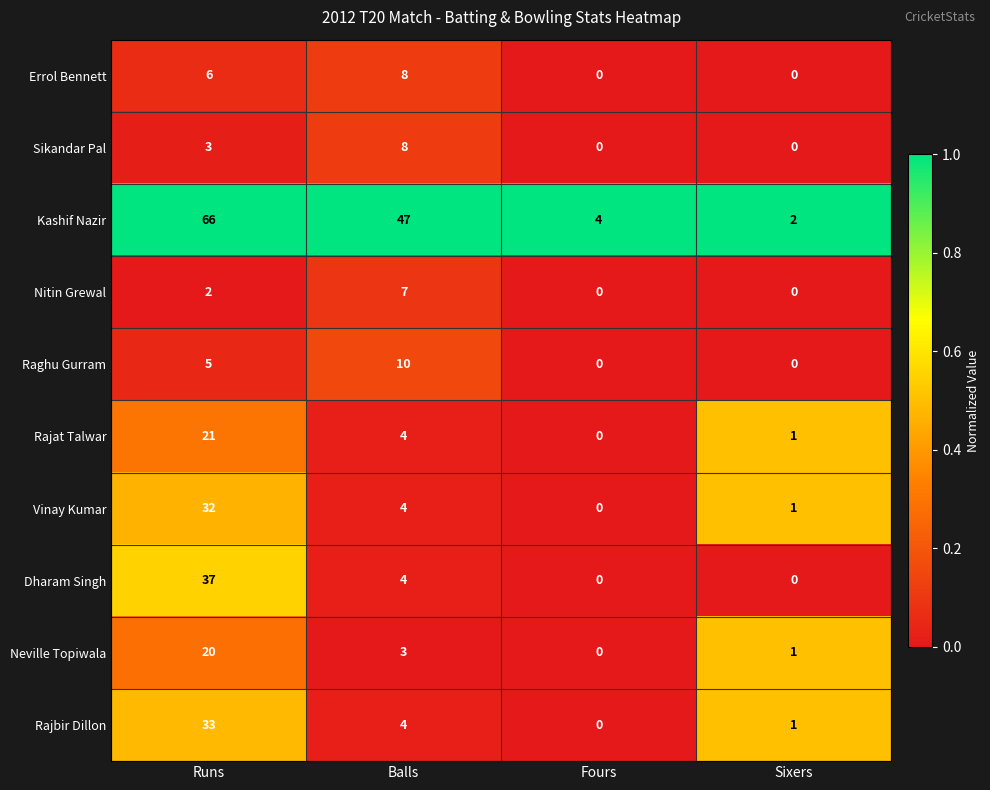

What is the sum of all Nitin Grewal values?

9